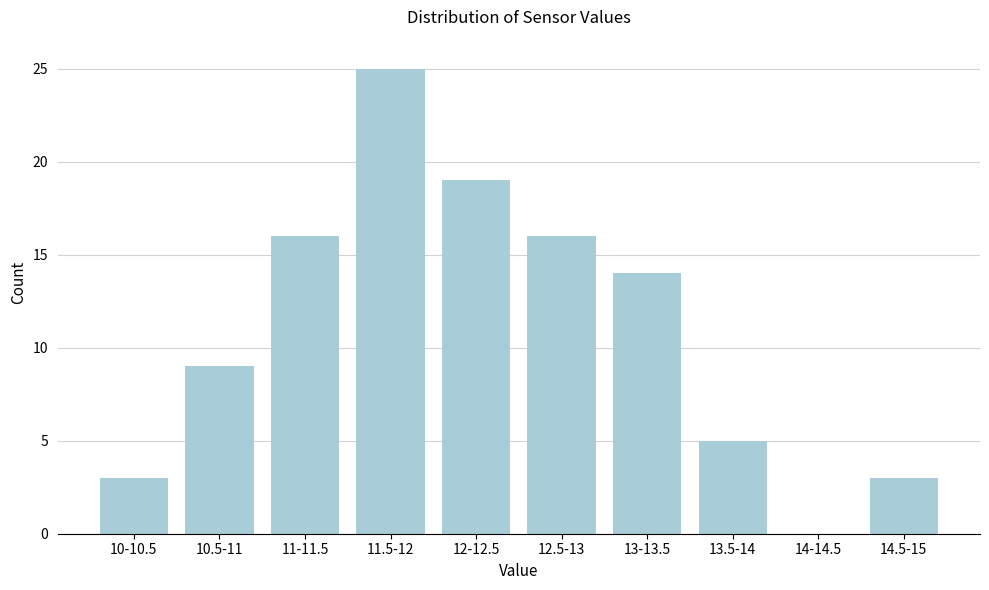

Reading left to right, what are all the values shown in this chart?

10-10.5=3	10.5-11=9	11-11.5=16	11.5-12=25	12-12.5=19	12.5-13=16	13-13.5=14	13.5-14=5	14-14.5=0	14.5-15=3